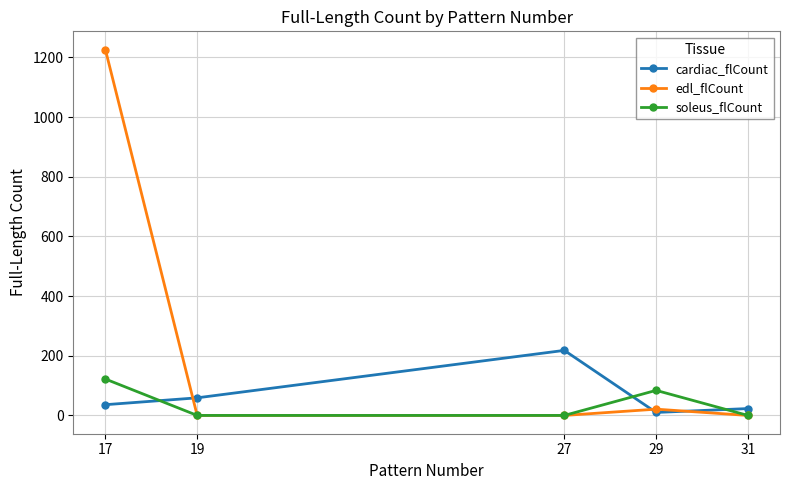

Is the value of edl_flCount at 19 greater than the value of soleus_flCount at 17?

No